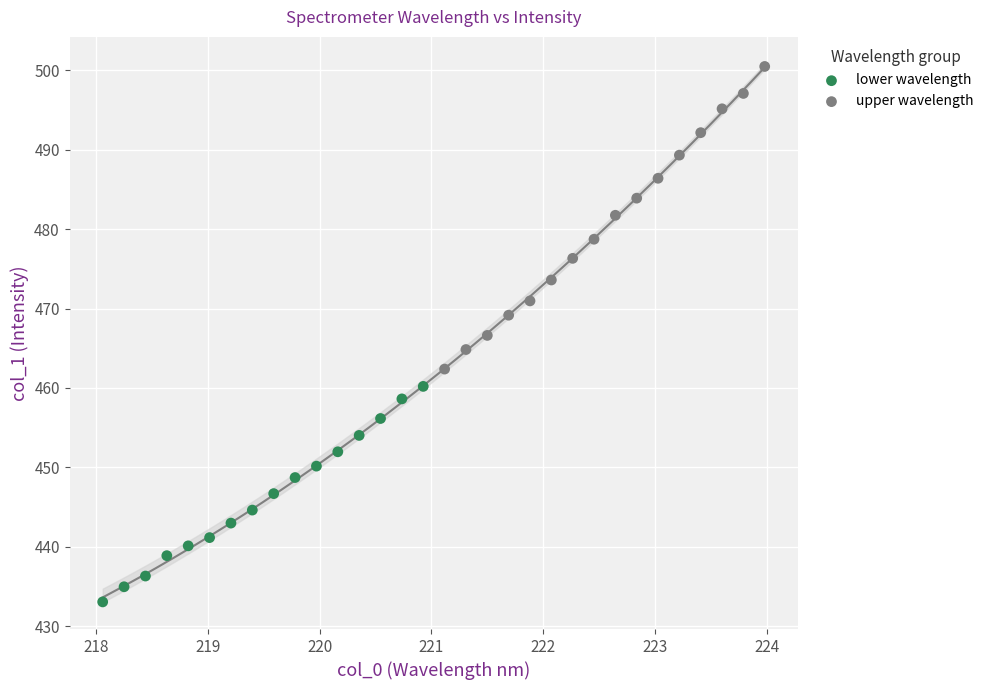

Which series reaches the maximum Y coordinate?

upper wavelength